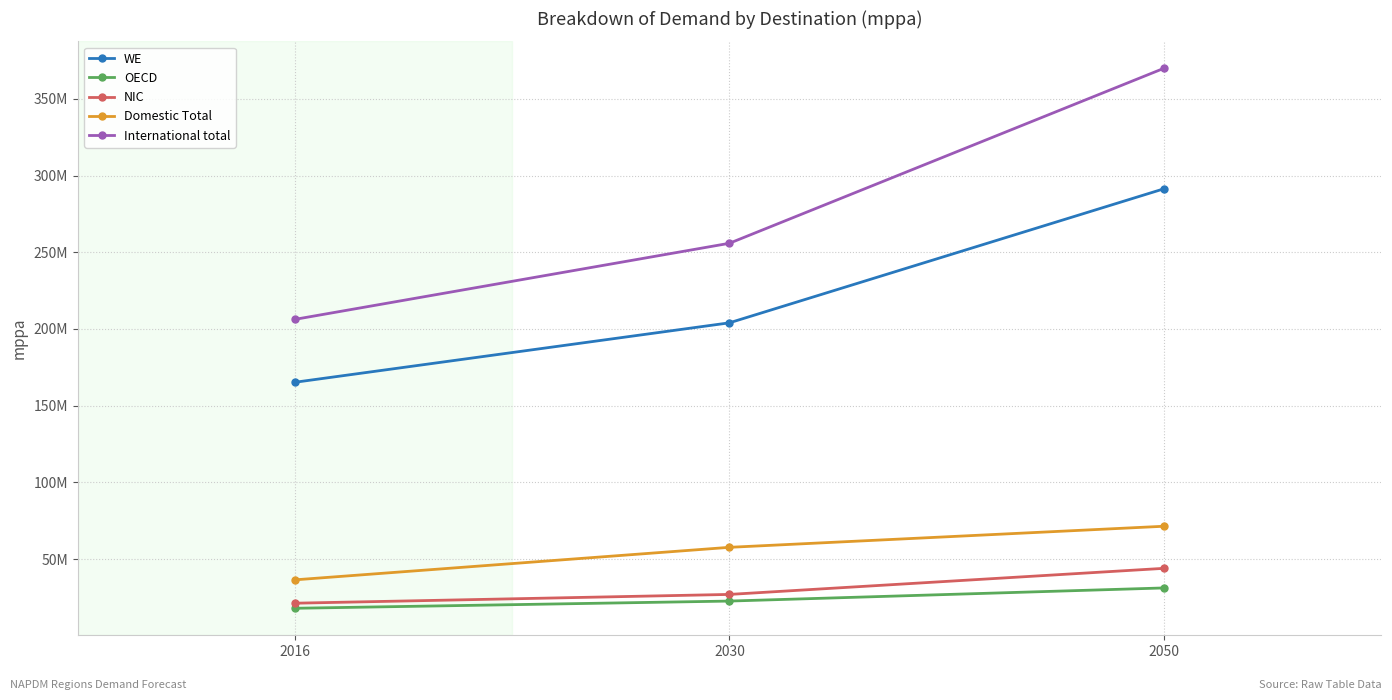

Which category has the highest value in the OECD series?

2050